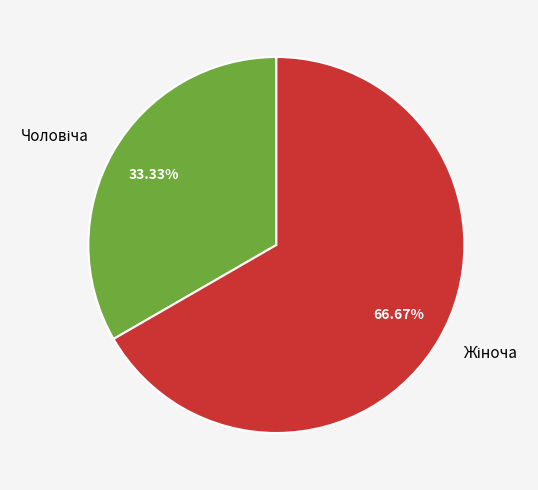

Does any single category account for the majority?

Yes